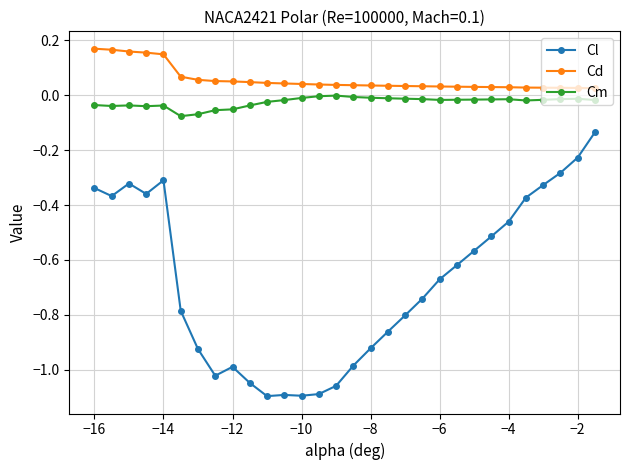

True or false: Cd and Cm cross at least once.

False